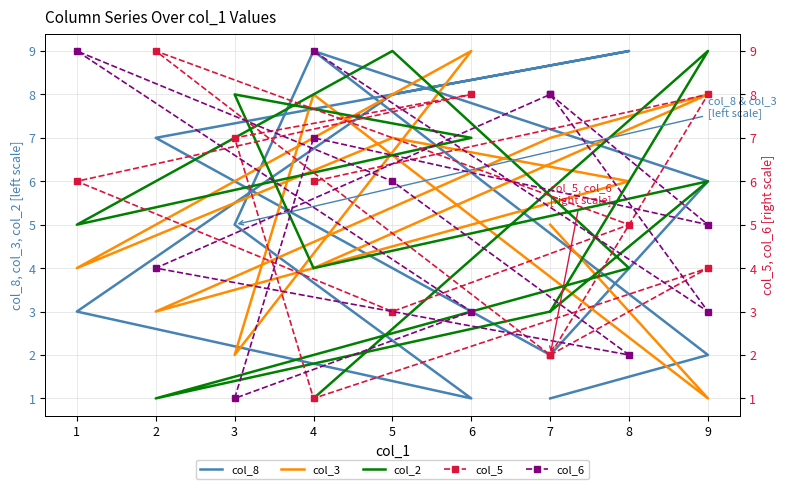

Which has a higher value, 4 or 7?

4